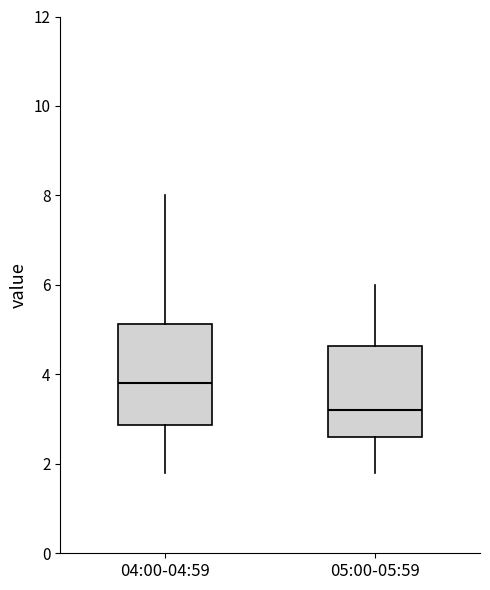

Where does the median line of the box for 04:00-04:59 sit on the y-axis? The values are not printed on the chart, so give them approximately, as read against the axis.

3.8